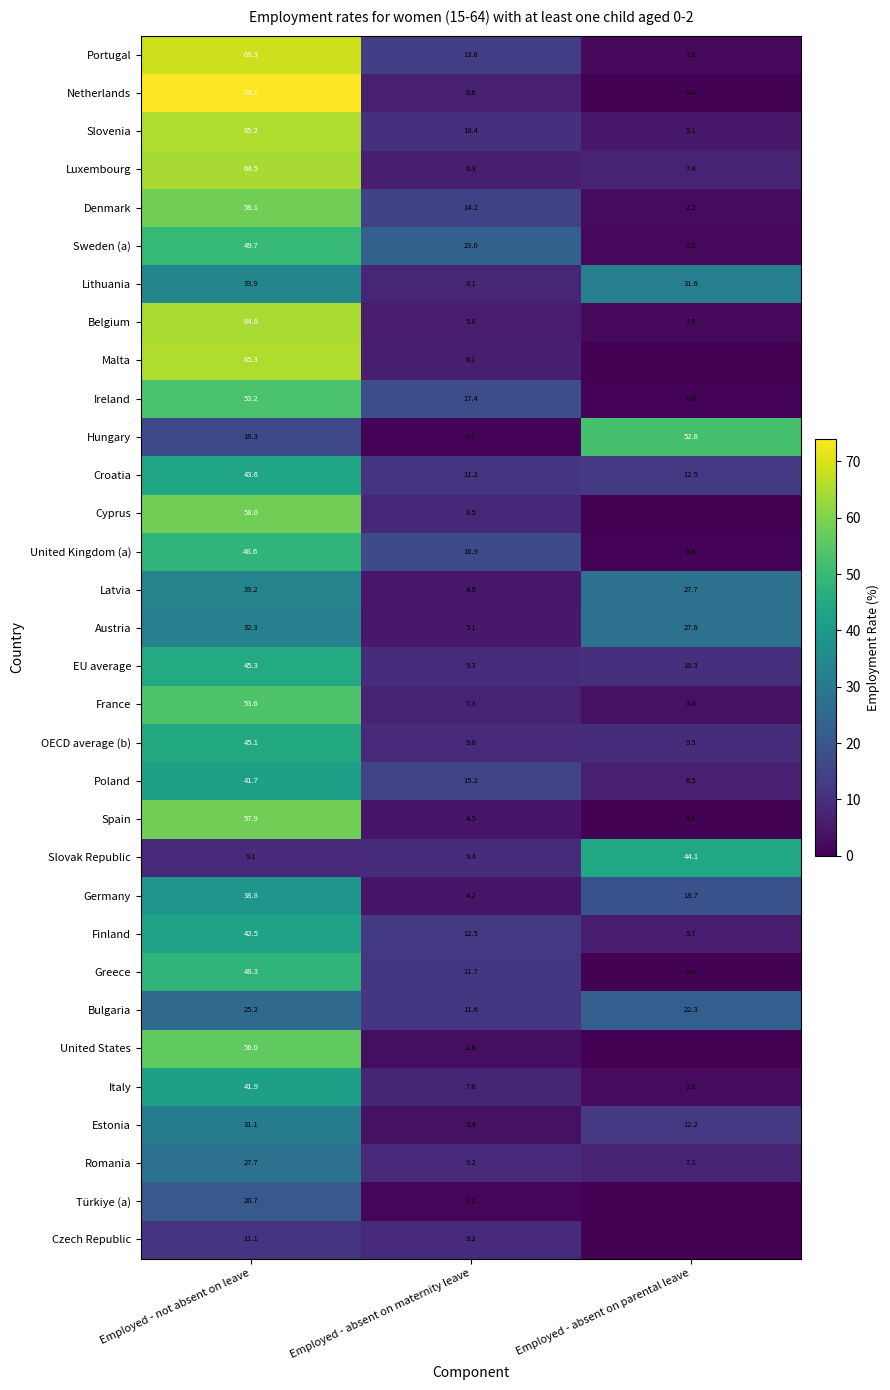

Between Employed - absent on maternity leave and Employed - absent on parental leave, which is larger?

Employed - absent on maternity leave